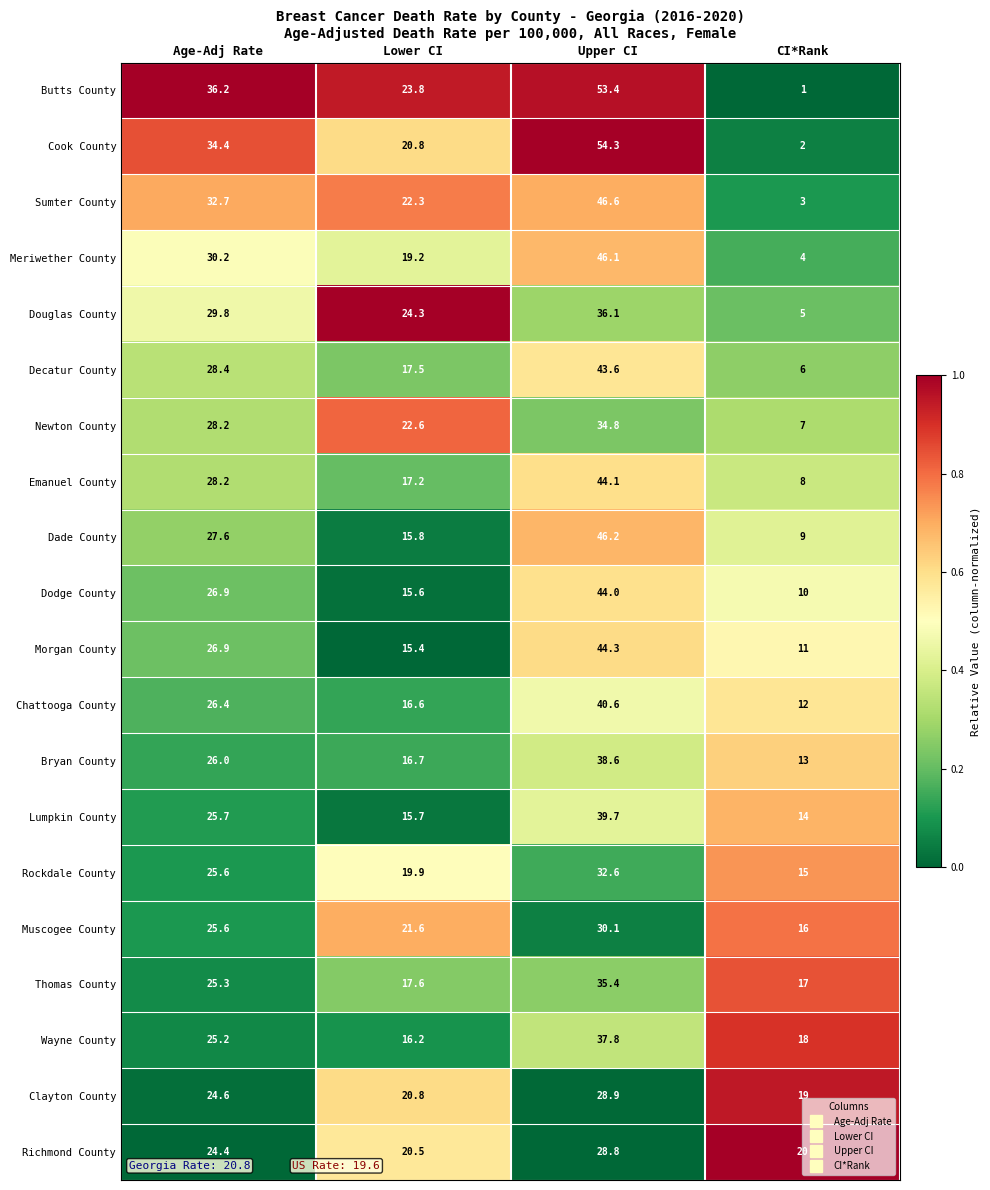

List the series in order of their peak value, highest first.

Cook County, Butts County, Sumter County, Dade County, Meriwether County, Morgan County, Emanuel County, Dodge County, Decatur County, Chattooga County, Lumpkin County, Bryan County, Wayne County, Douglas County, Thomas County, Newton County, Rockdale County, Muscogee County, Clayton County, Richmond County